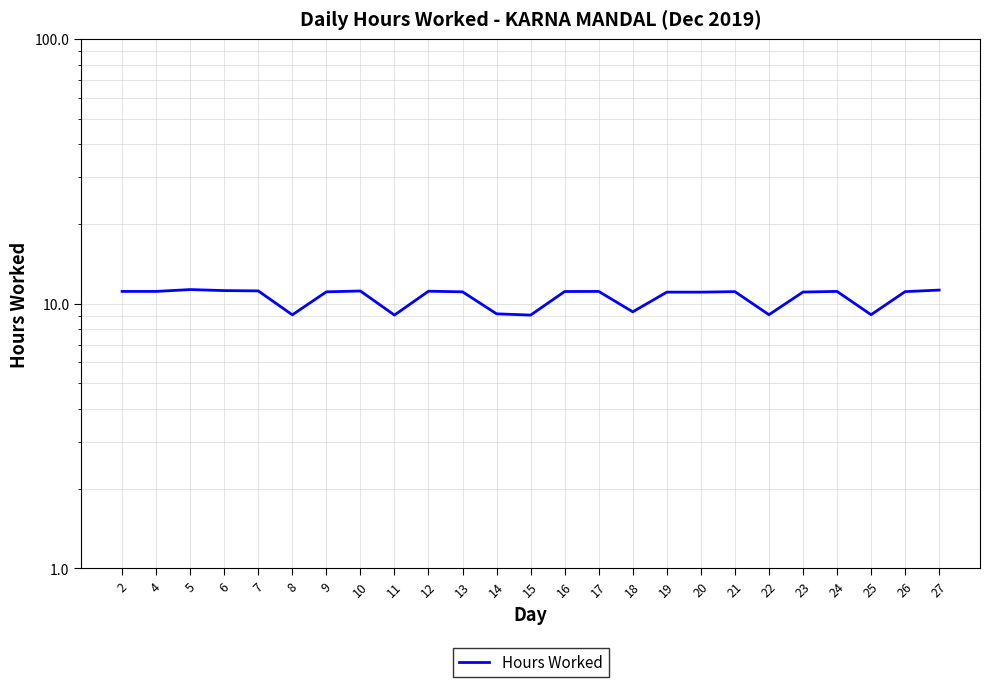

Rank the categories by value from highest to lowest.

5, 27, 6, 7, 10, 12, 2, 4, 17, 24, 16, 21, 26, 9, 13, 23, 19, 20, 18, 14, 22, 25, 8, 11, 15